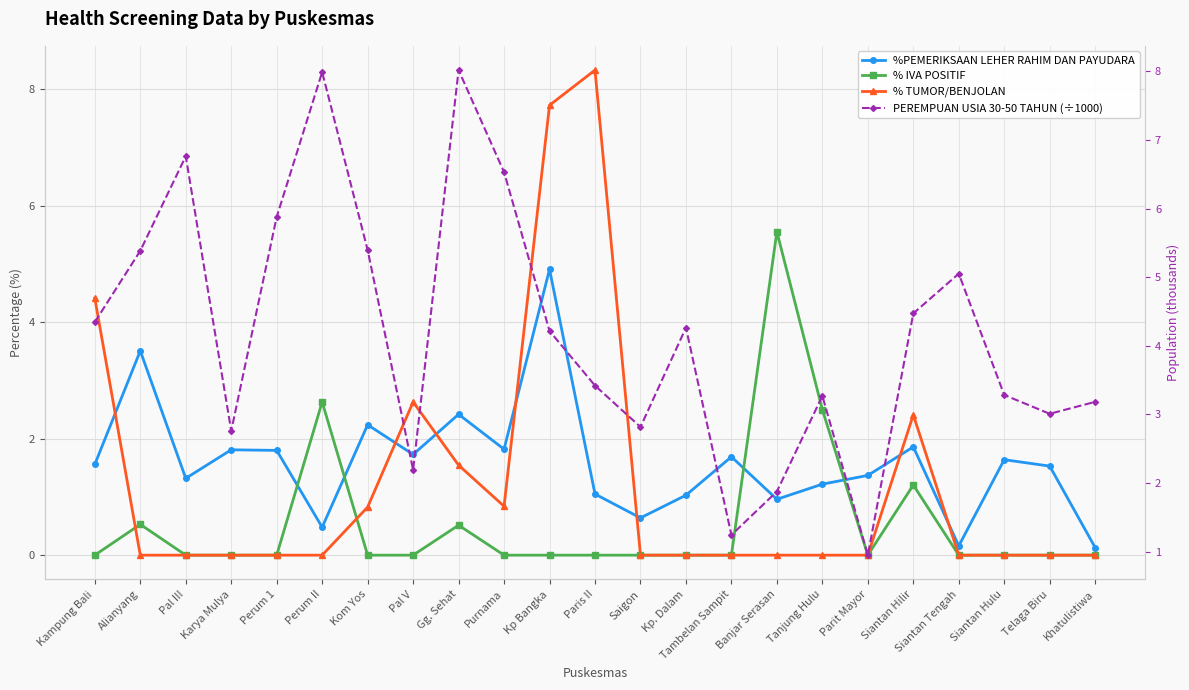

Is it true that % IVA POSITIF equals -2.6 at Khatulistiwa?

False